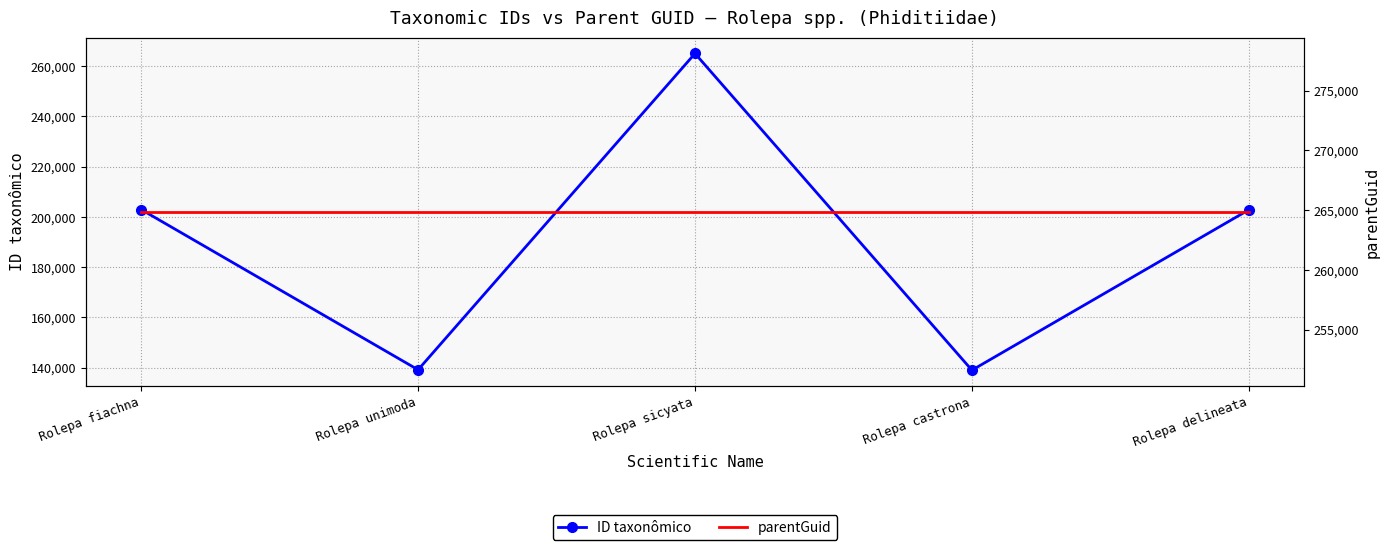

Rank the series at Rolepa unimoda from highest to lowest value.

parentGuid, ID taxonômico